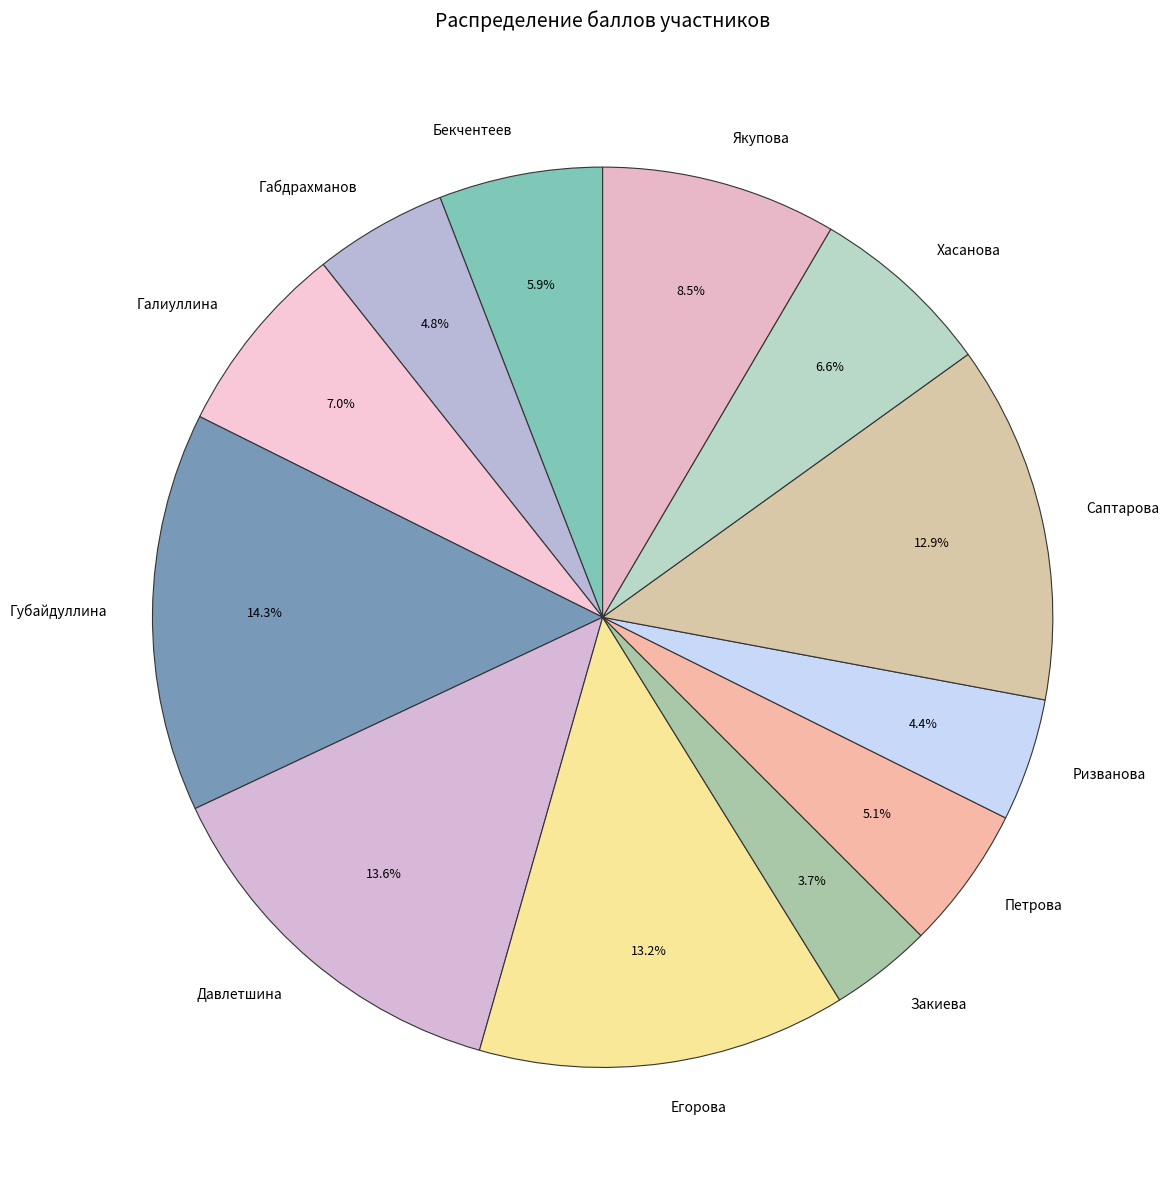

What is the ratio of the value at Галиуллина to the value at Закиева?

1.9